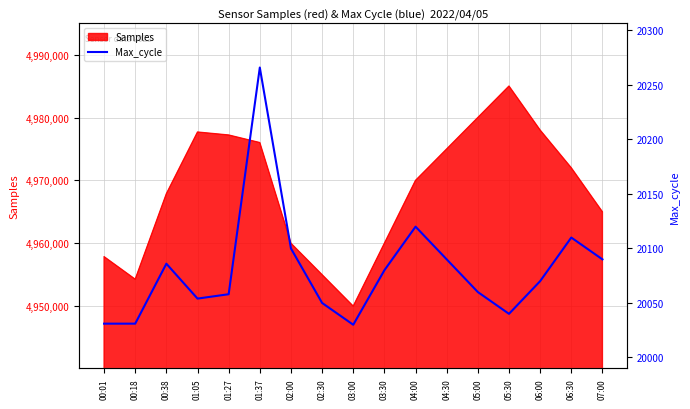

What is the change in value from 02:00 to 04:00?

+20